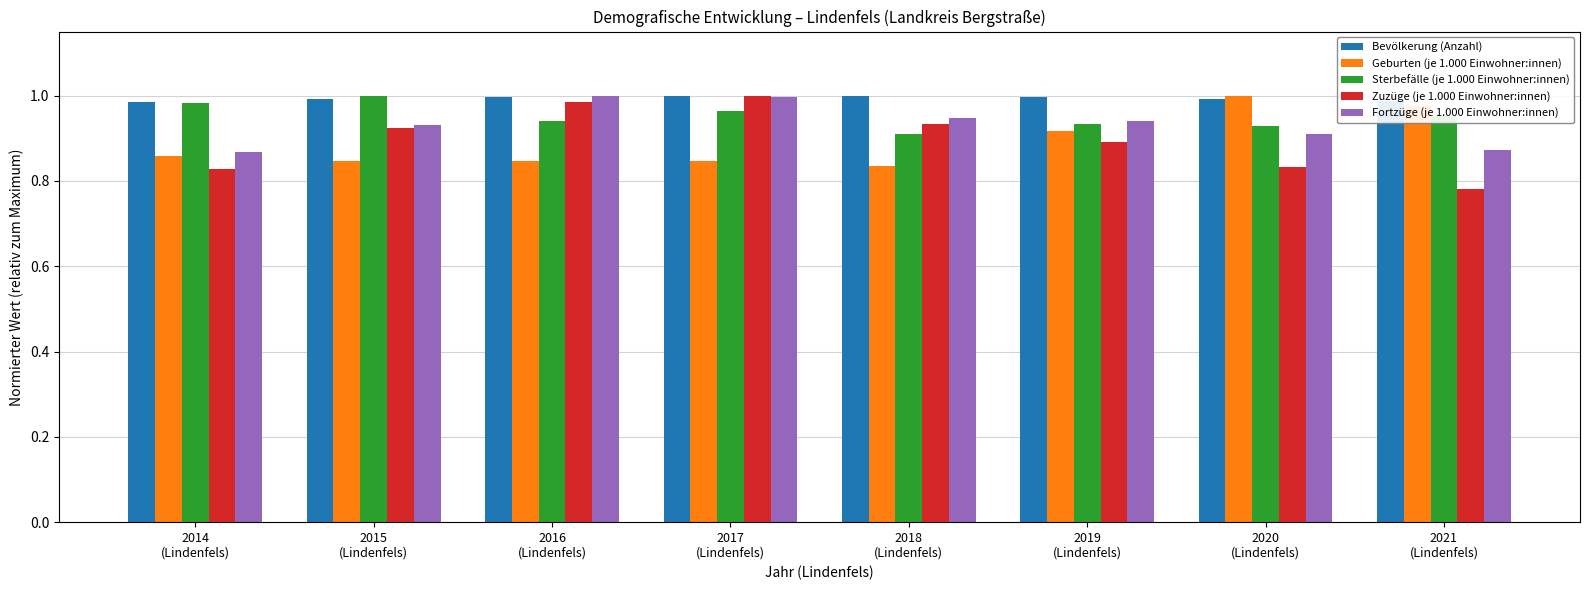

What is the label of the 5th bar from the left?

2018
(Lindenfels)